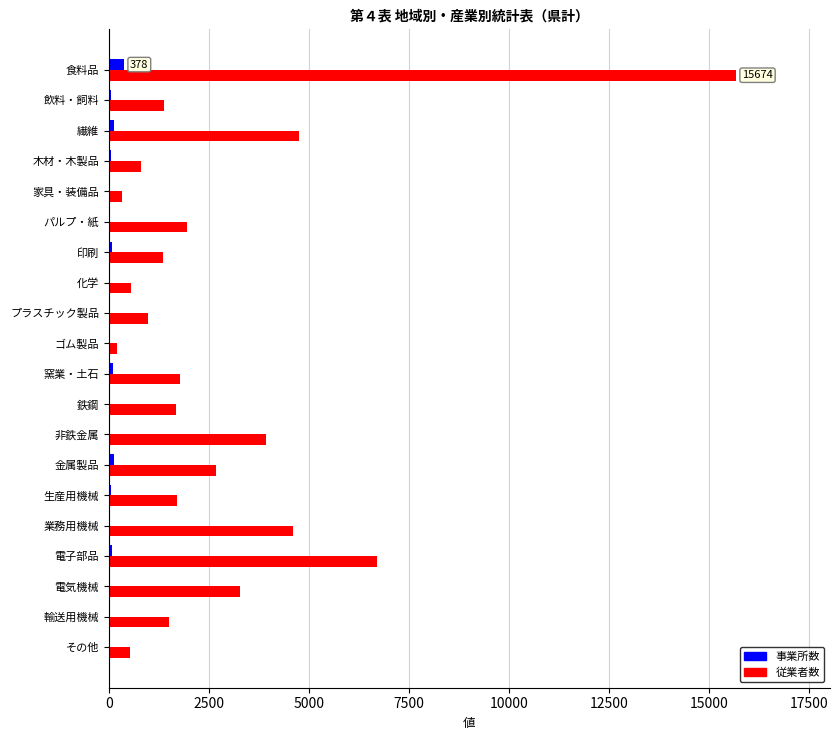

What is the sum of all 従業者数 values?

56404